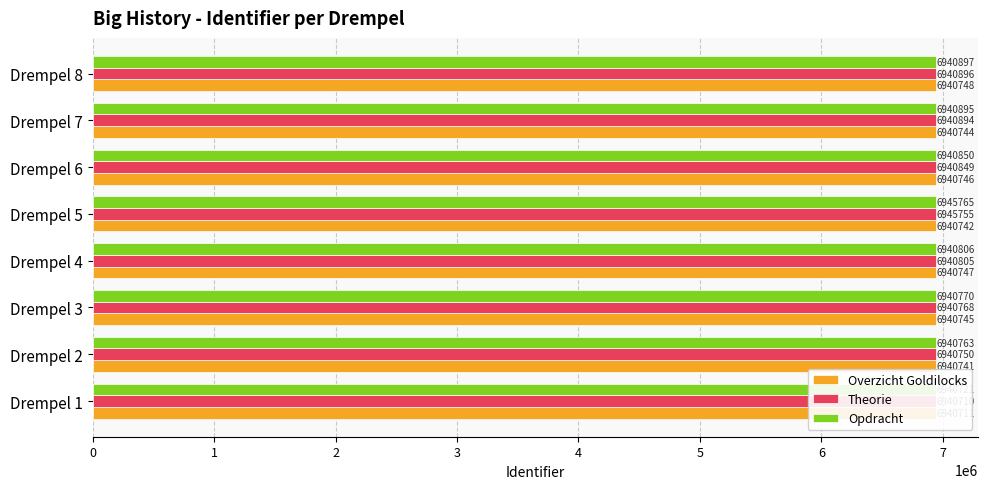

The value of Overzicht Goldilocks at Drempel 8 is 2276752. True or false?

False